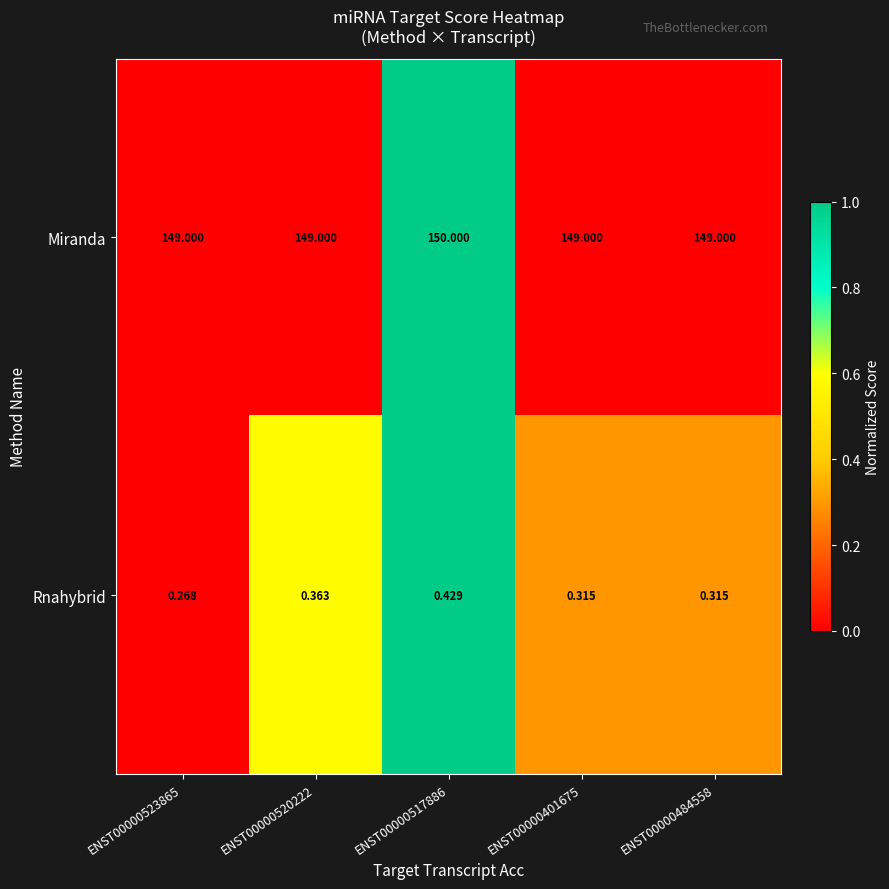

Between ENST00000523865 and ENST00000401675, which series saw the biggest shift?

Rnahybrid